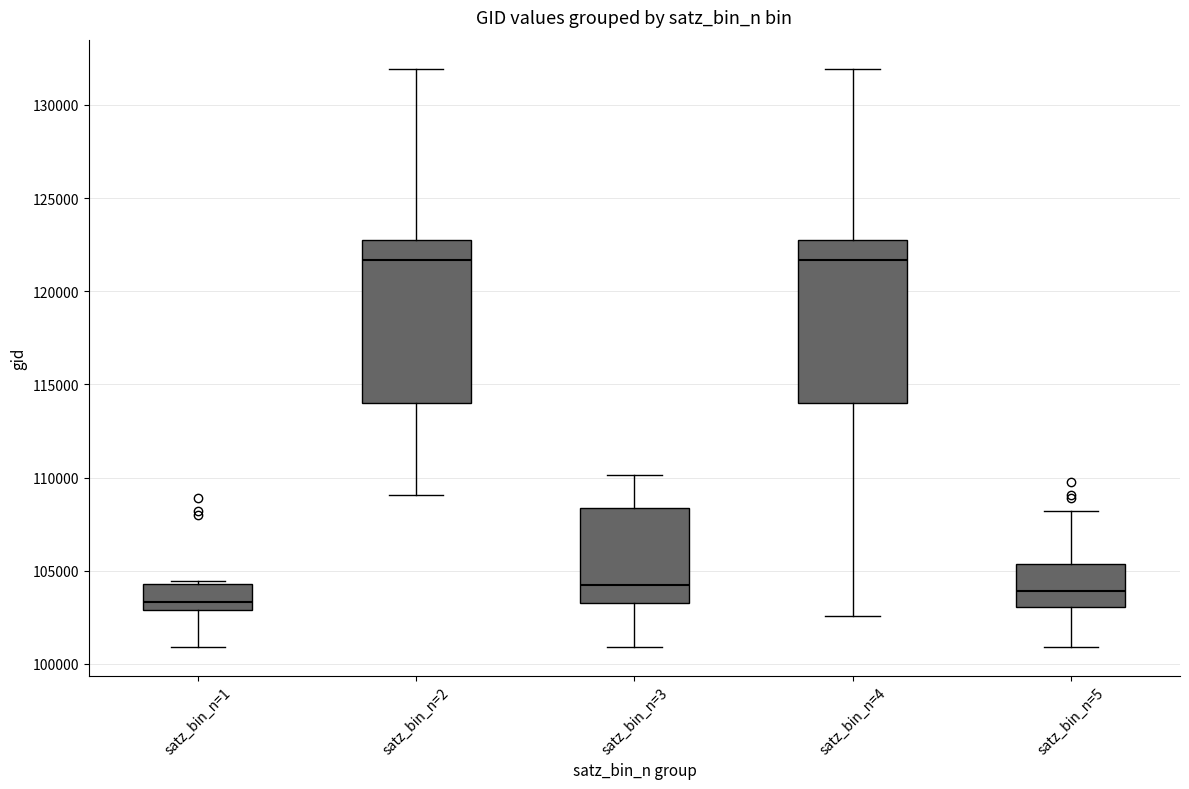

Reading left to right, read every box against the y-axis: the position of its median line, the range the box covers, and the ends of its whiskers. The values are not printed on the chart, so give them approximately, as read against the axis.

satz_bin_n=1: median 103500, box 103000 to 104500, whiskers 101000 to 104500 (just above the box's upper edge)
satz_bin_n=2: median 121500, box 114000 to 123000, whiskers 109000 to 132000
satz_bin_n=3: median 104000, box 103000 to 108500, whiskers 101000 to 110000
satz_bin_n=4: median 121500, box 114000 to 123000, whiskers 102500 to 132000
satz_bin_n=5: median 104000, box 103000 to 105500, whiskers 101000 to 108000